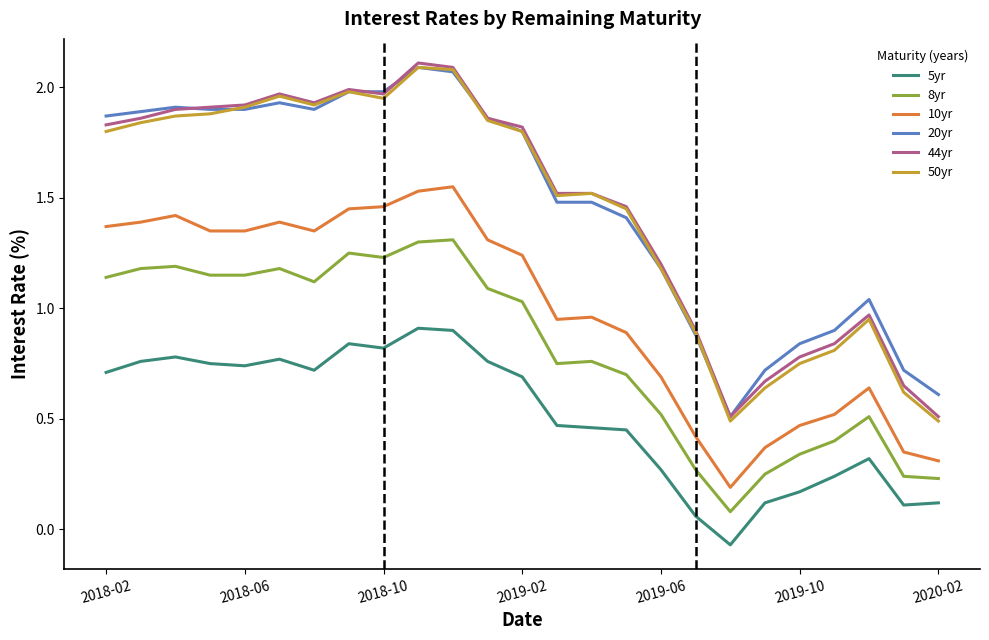

True or false: 8yr and 50yr cross at least once.

False